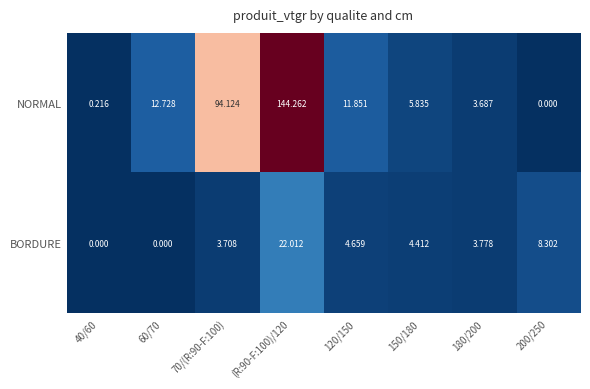

Rank the series at 180/200 from lowest to highest value.

NORMAL, BORDURE